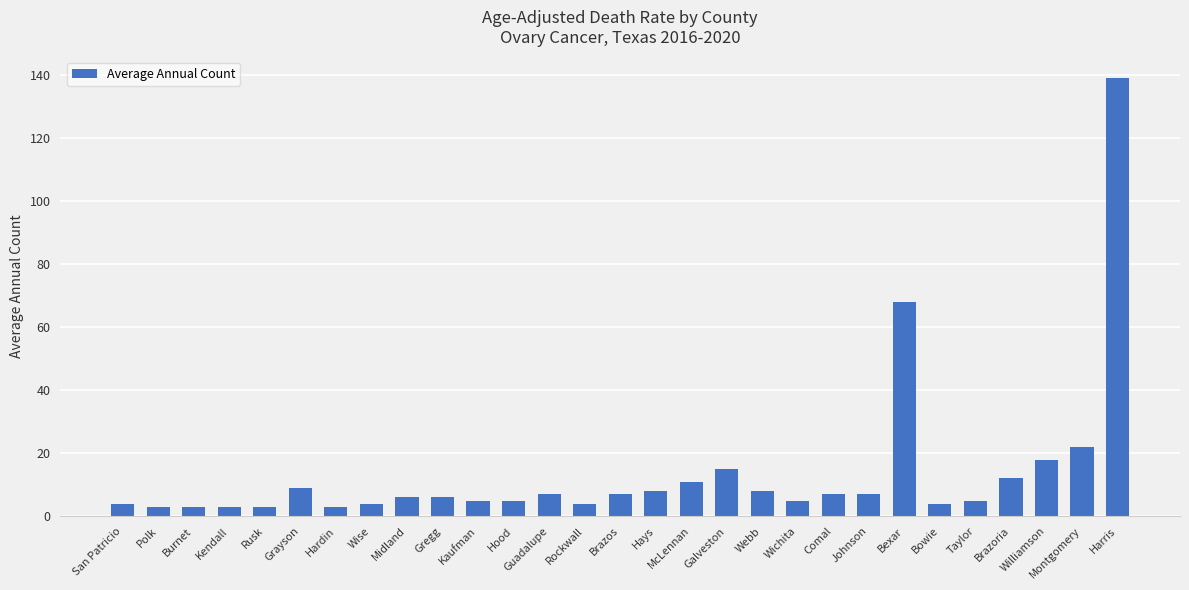

What is the smallest value displayed?

3